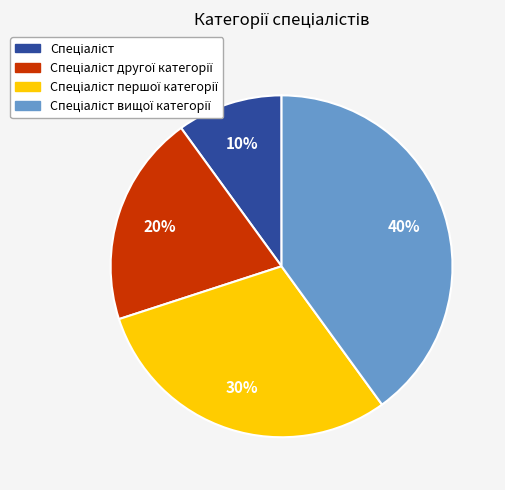

Does any single category account for the majority?

No